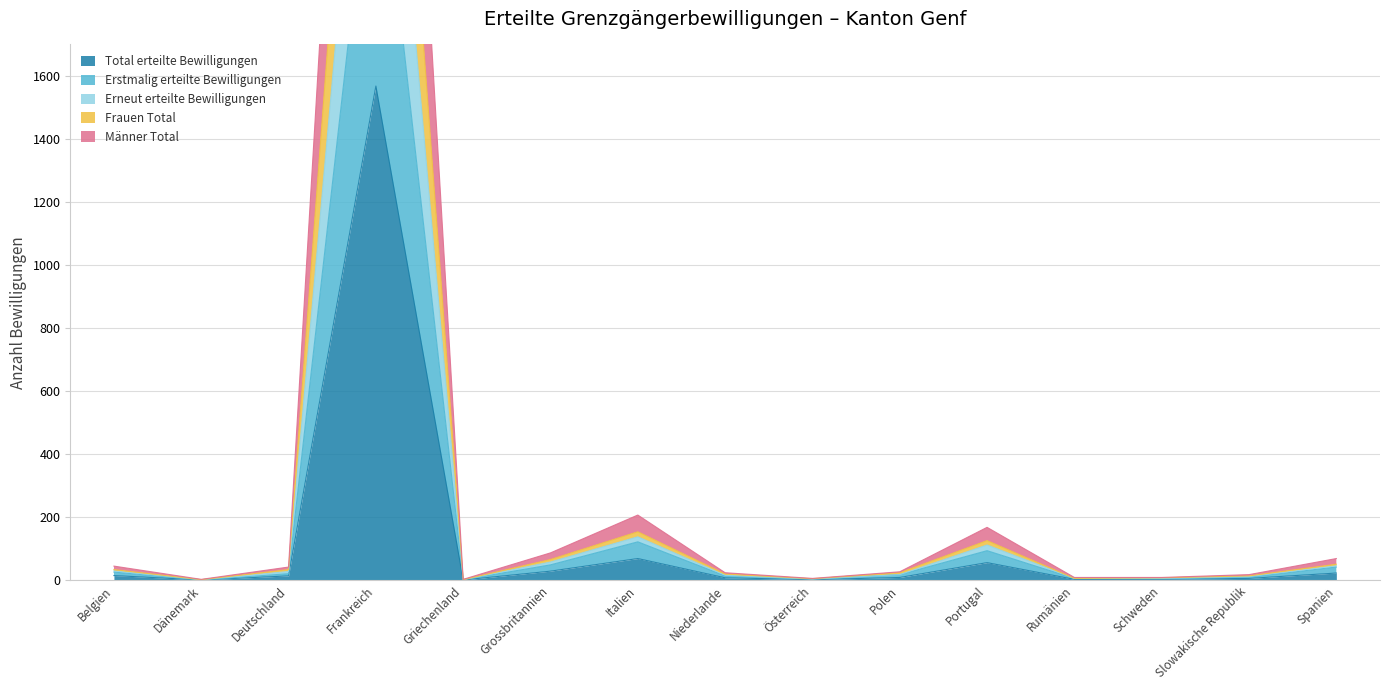

Does the chart display data point markers on the line(s)?

No